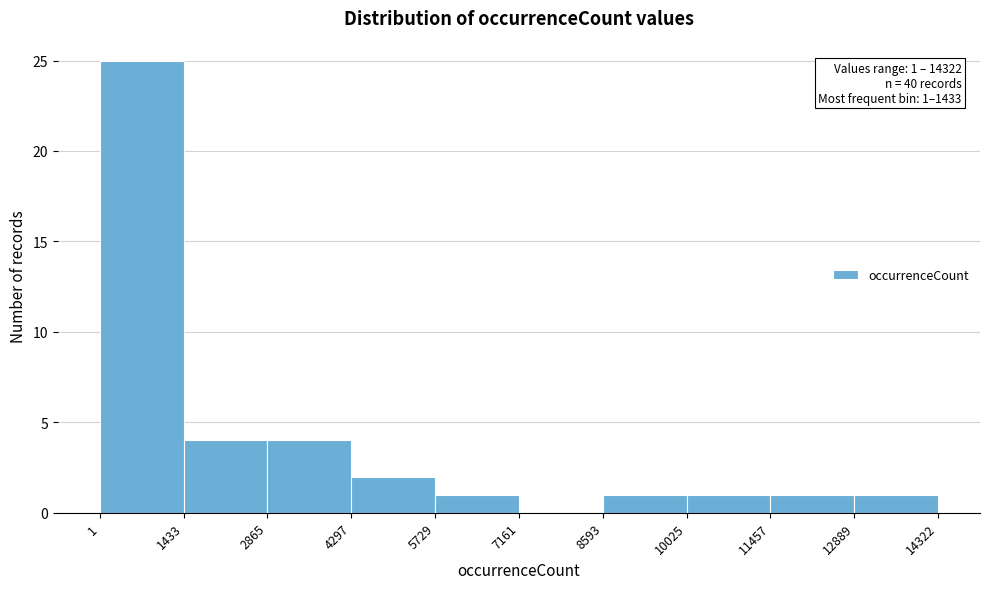

Which range on the x-axis has the tallest bar?

1 to 1433